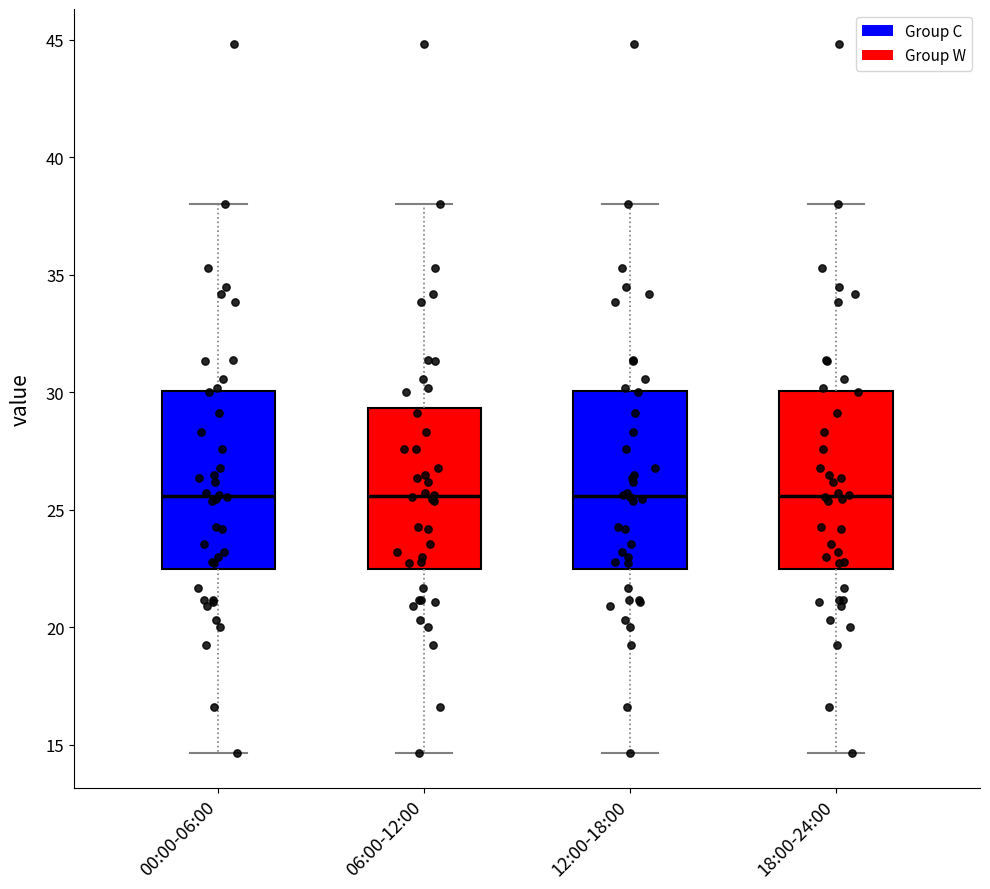

Reading left to right, transcribe this box plot: for each box, give where its median line is, the range the box spans, and where its two whiskers end, as read against the y-axis. The values are not printed on the chart, so give them approximately, as read against the axis.

00:00-06:00: median 25.5, box 22.5 to 30.0, whiskers 14.5 to 38.0
06:00-12:00: median 25.5, box 22.5 to 29.5, whiskers 14.5 to 38.0
12:00-18:00: median 25.5, box 22.5 to 30.0, whiskers 14.5 to 38.0
18:00-24:00: median 25.5, box 22.5 to 30.0, whiskers 14.5 to 38.0